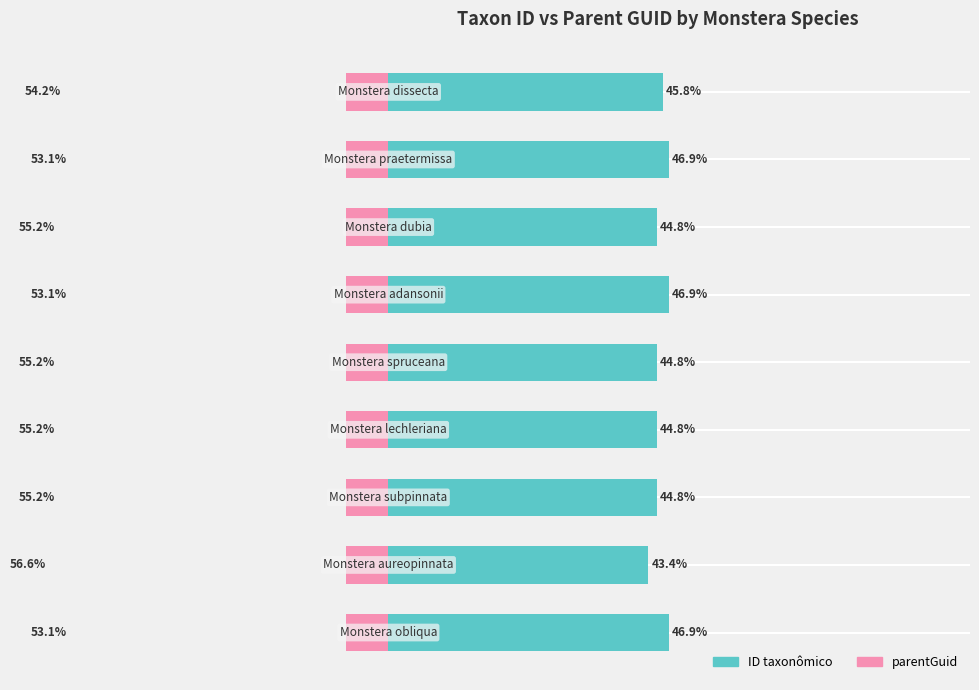

How many data points in parentGuid are less than -55?

5